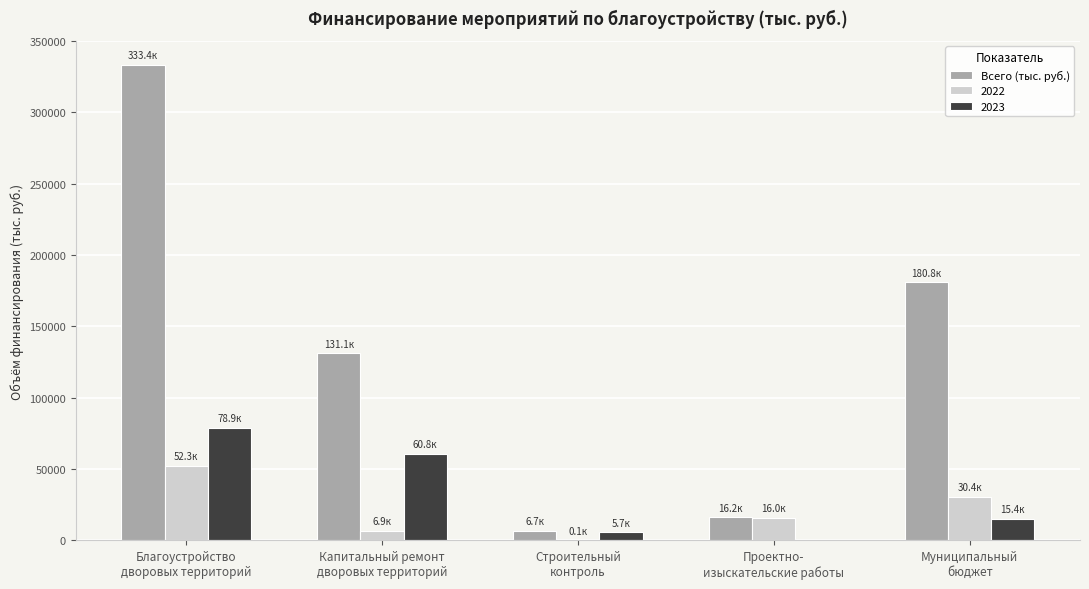

What is the sum of all 2022 values?

105619.9